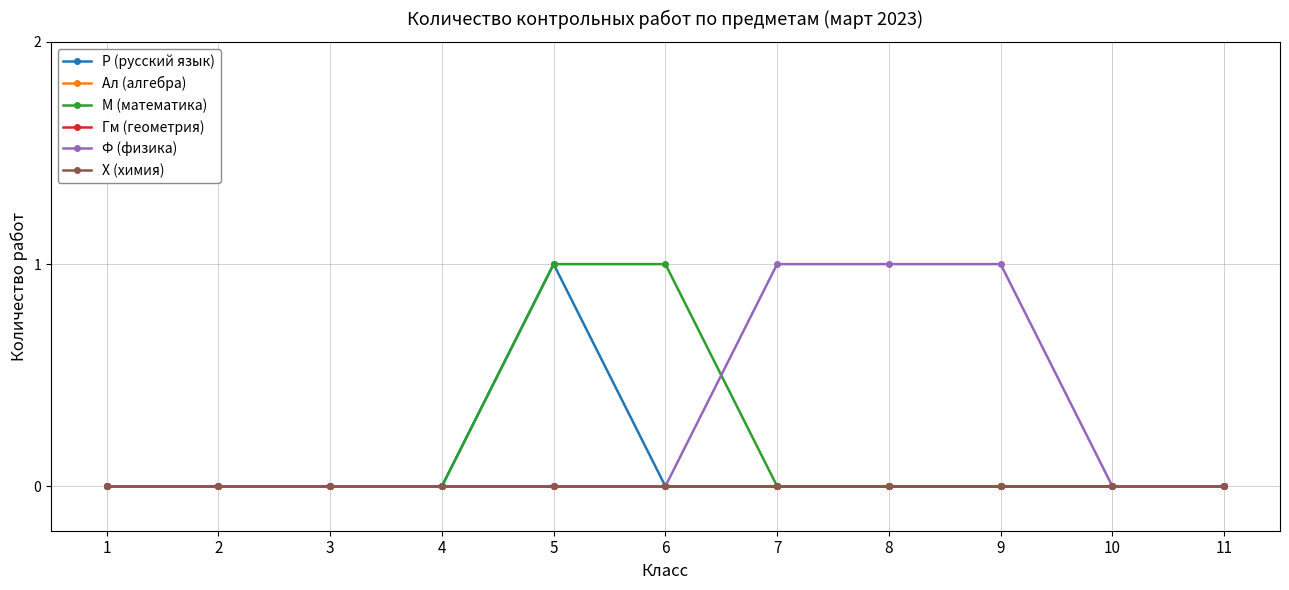

Reading left to right, transcribe all the data shown in this chart.

Р (русский язык): 1=0	2=0	3=0	4=0	5=1	6=0	7=0	8=0	9=0	10=0	11=0
Ал (алгебра): 1=0	2=0	3=0	4=0	5=0	6=0	7=0	8=0	9=0	10=0	11=0
М (математика): 1=0	2=0	3=0	4=0	5=1	6=1	7=0	8=0	9=0	10=0	11=0
Гм (геометрия): 1=0	2=0	3=0	4=0	5=0	6=0	7=0	8=0	9=0	10=0	11=0
Ф (физика): 1=0	2=0	3=0	4=0	5=0	6=0	7=1	8=1	9=1	10=0	11=0
Х (химия): 1=0	2=0	3=0	4=0	5=0	6=0	7=0	8=0	9=0	10=0	11=0